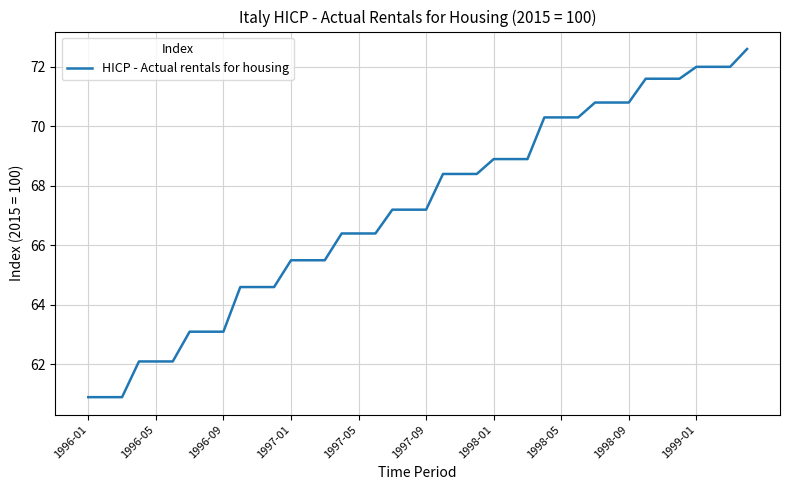

What is the difference between the maximum and minimum values?

11.7